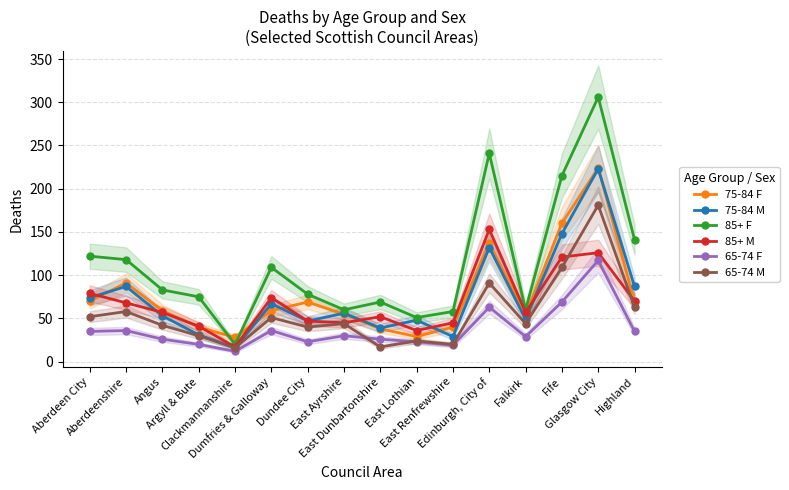

How many data points does each series have?

16